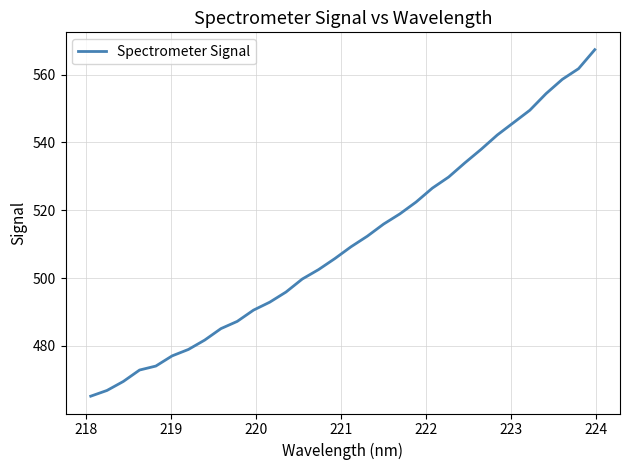

What is the smallest value displayed?

465.2